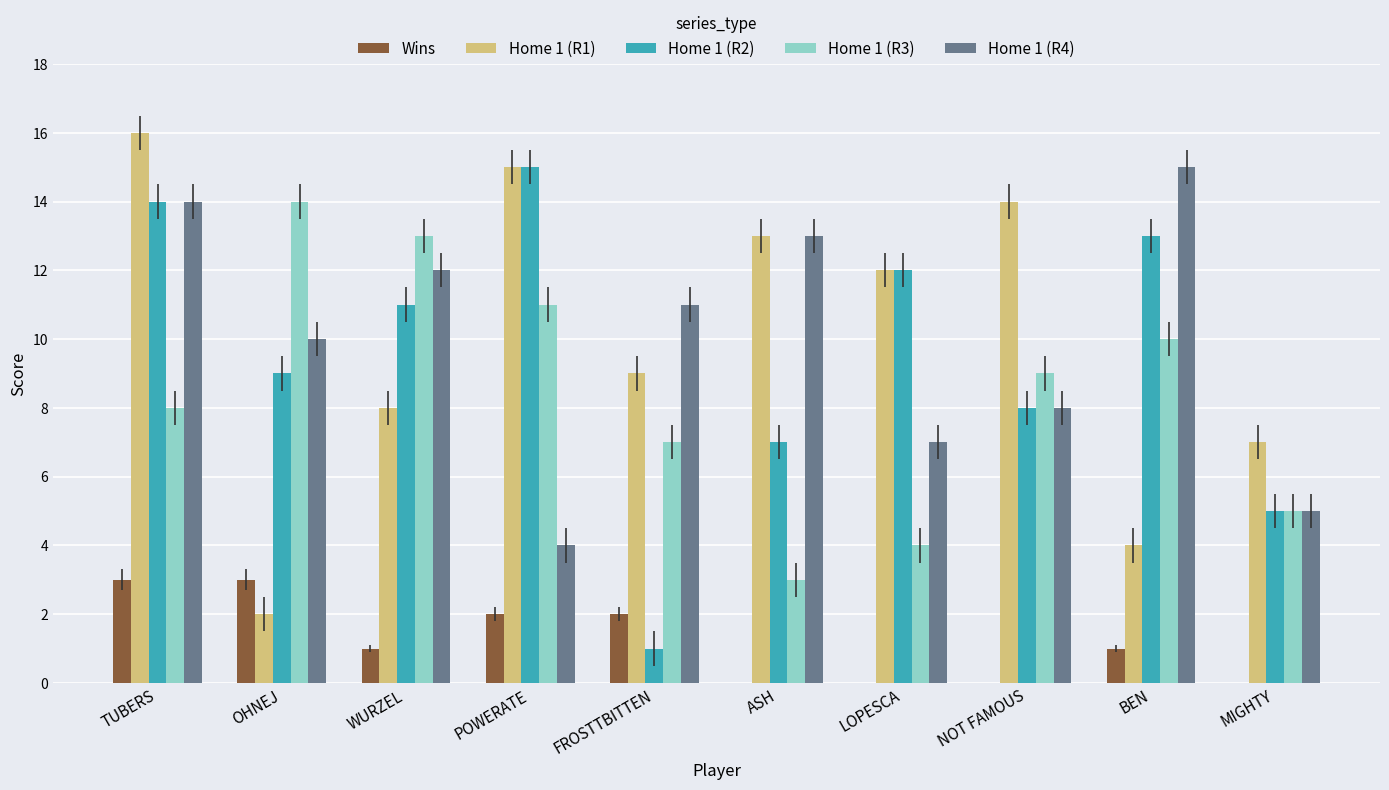

Is the value of Home 1 (R4) at MIGHTY greater than the value of Home 1 (R2) at POWERATE?

No